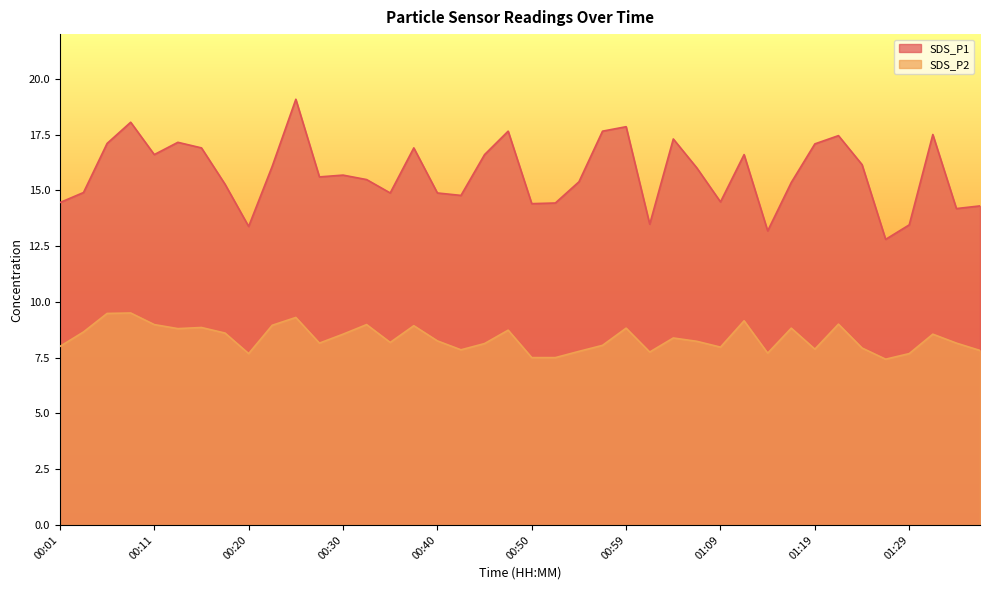

What is the label of the 24th point from the right?

00:40